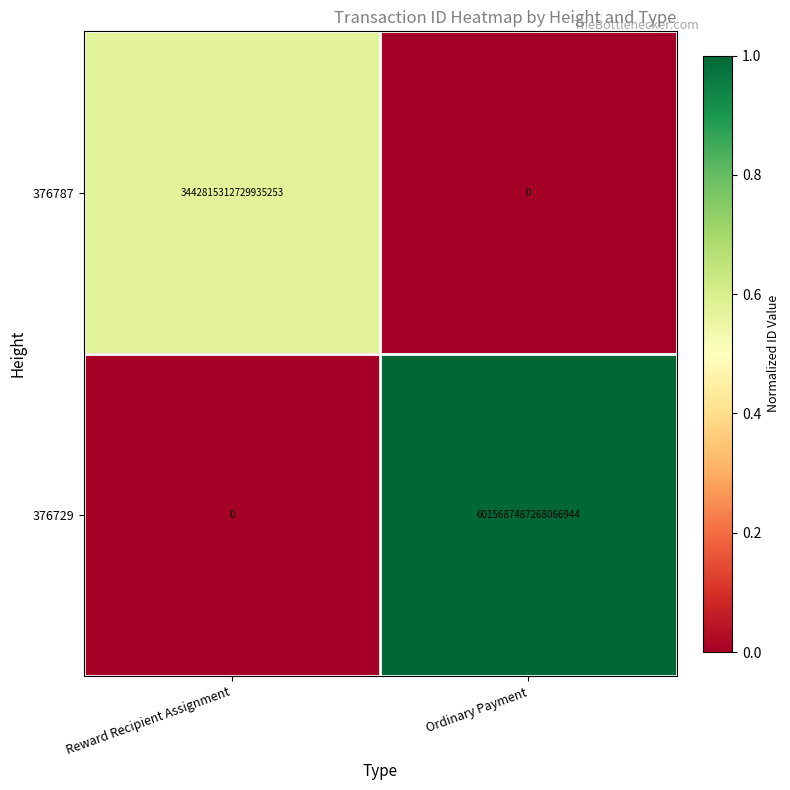

Where is 376729 nearest to the value 3007843743634033664?

Reward Recipient Assignment